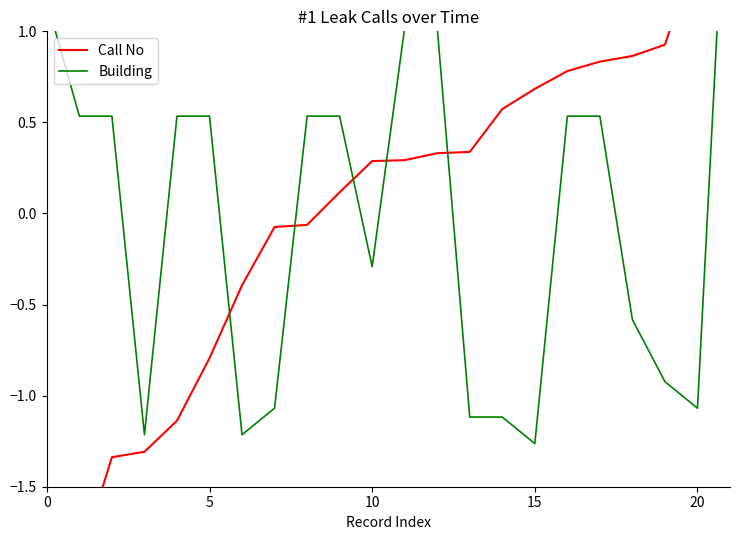

Where is Call No nearest to the value 0?

8